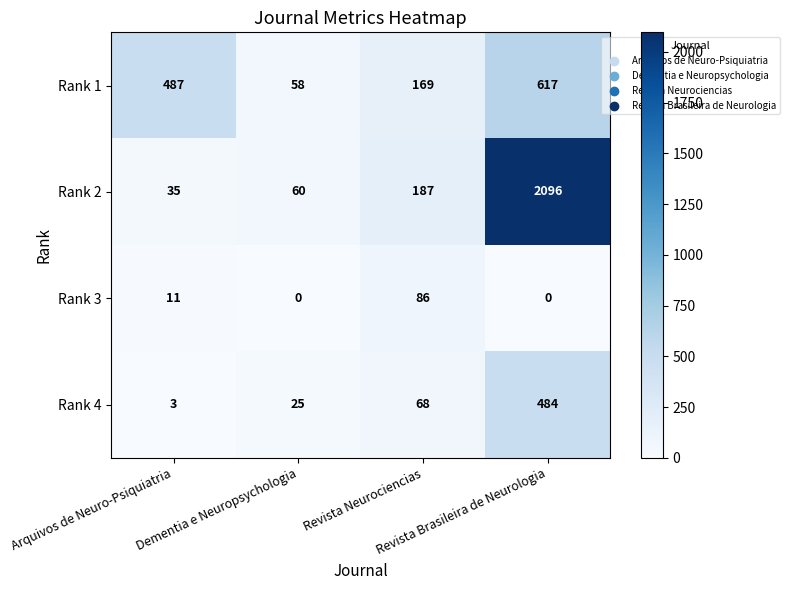

Which series has the largest total across all categories?

Rank 2